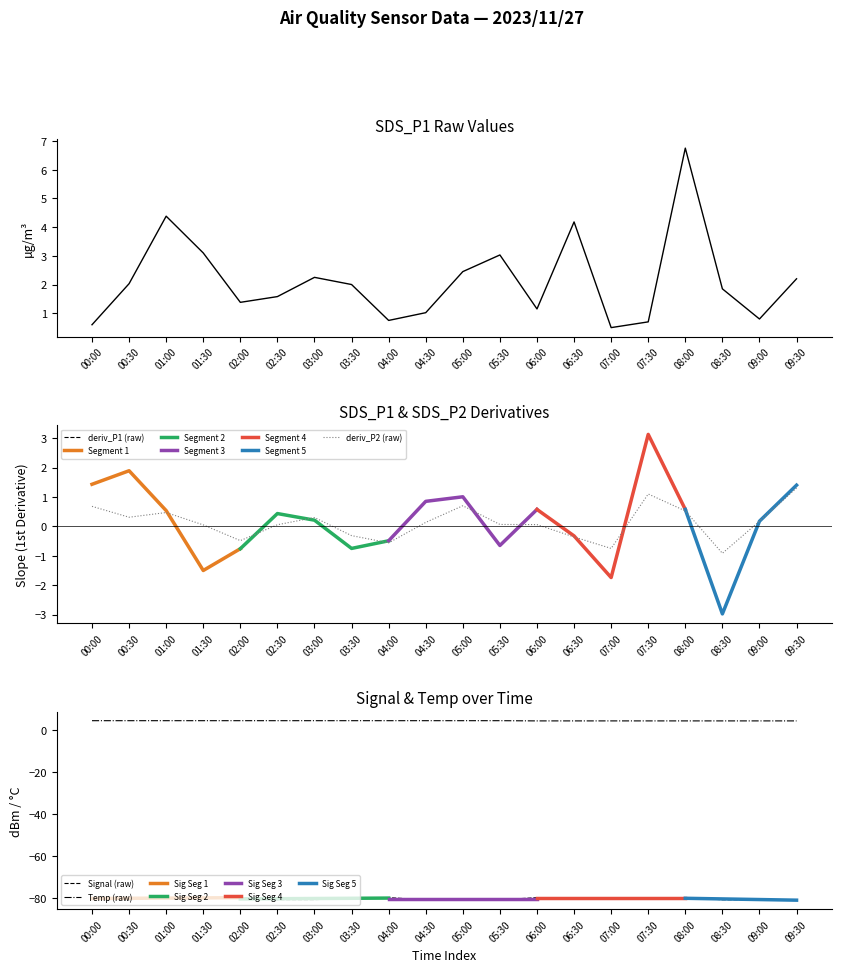

Reading right to left, transcribe all the data shown in this chart.

SDS_P1: 09:30=2.2	09:00=0.8	08:30=1.9	08:00=6.8	07:30=0.7	07:00=0.5	06:30=4.2	06:00=1.1	05:30=3.0	05:00=2.5	04:30=1.0	04:00=0.8	03:30=2.0	03:00=2.2	02:30=1.6	02:00=1.4	01:30=3.1	01:00=4.4	00:30=2.0	00:00=0.6
Temp: 09:30=4.4	09:00=4.4	08:30=4.4	08:00=4.4	07:30=4.4	07:00=4.4	06:30=4.4	06:00=4.4	05:30=4.5	05:00=4.5	04:30=4.5	04:00=4.5	03:30=4.5	03:00=4.5	02:30=4.5	02:00=4.5	01:30=4.5	01:00=4.5	00:30=4.5	00:00=4.5
Signal: 09:30=-81.0	09:00=-81.0	08:30=-81.0	08:00=-80.0	07:30=-80.0	07:00=-80.0	06:30=-80.0	06:00=-80.0	05:30=-81.0	05:00=-81.0	04:30=-81.0	04:00=-80.0	03:30=-80.0	03:00=-81.0	02:30=-81.0	02:00=-80.0	01:30=-80.0	01:00=-80.0	00:30=-81.0	00:00=-80.0